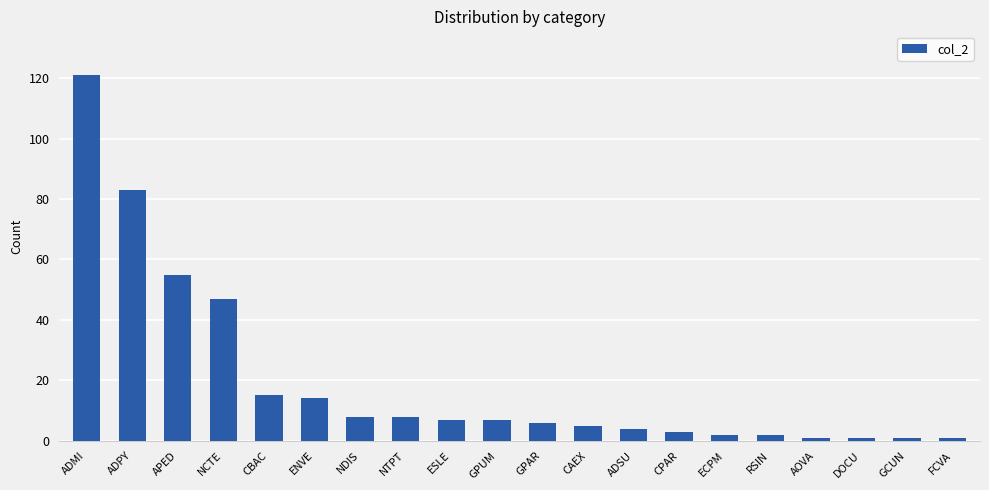

Is it true that the value at ESLE is 7?

True